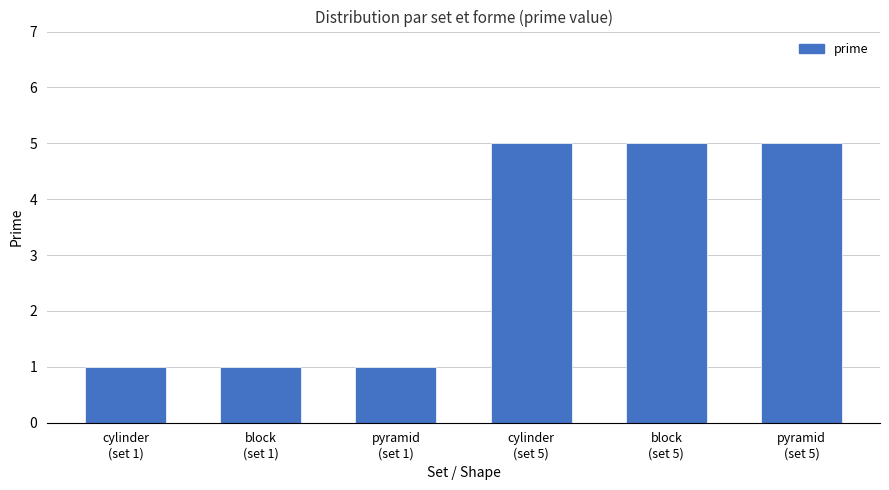

Reading left to right, list all the values displayed in this chart.

1	1	1	5	5	5